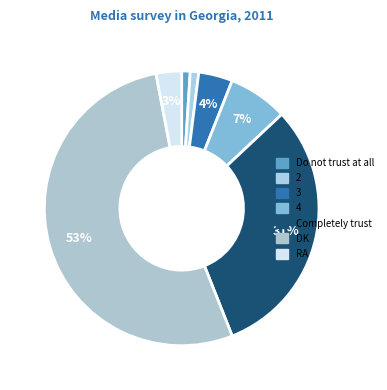

To the nearest percent, what is the difference between the largest and smallest slice percentages?

52%